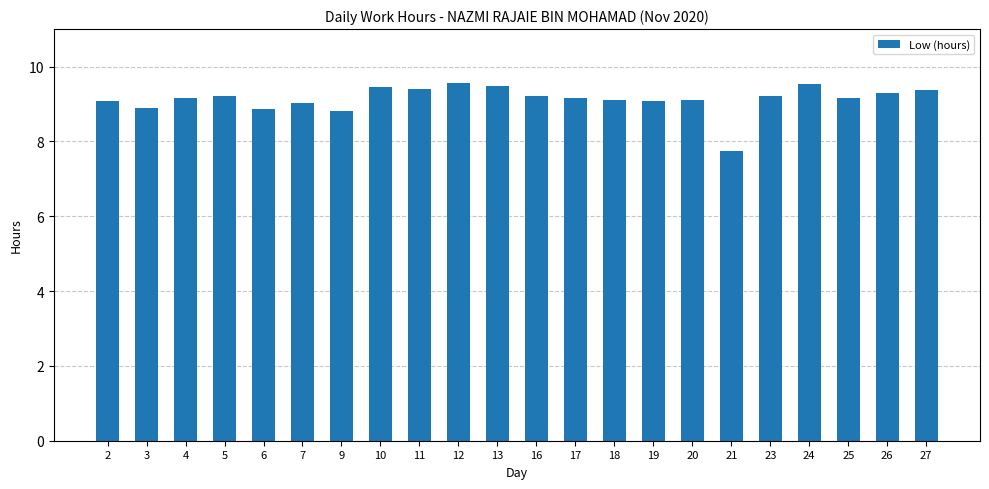

At which category does the chart reach its minimum across all series?

21